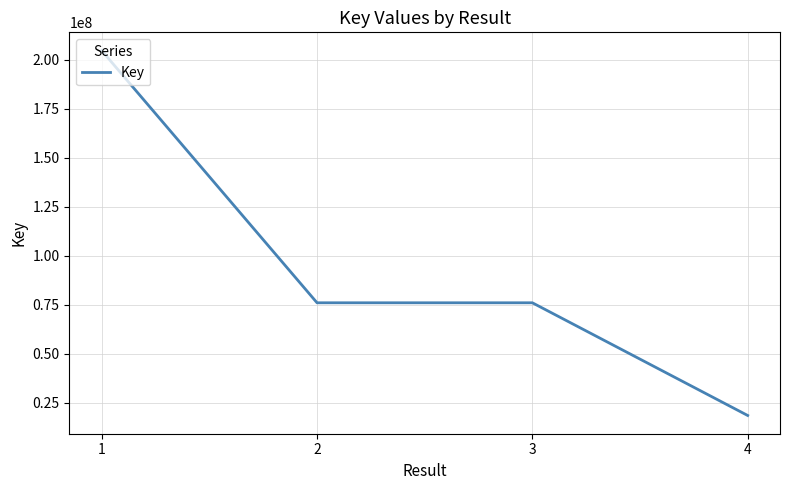

At which category does the data reach its first local peak?

3